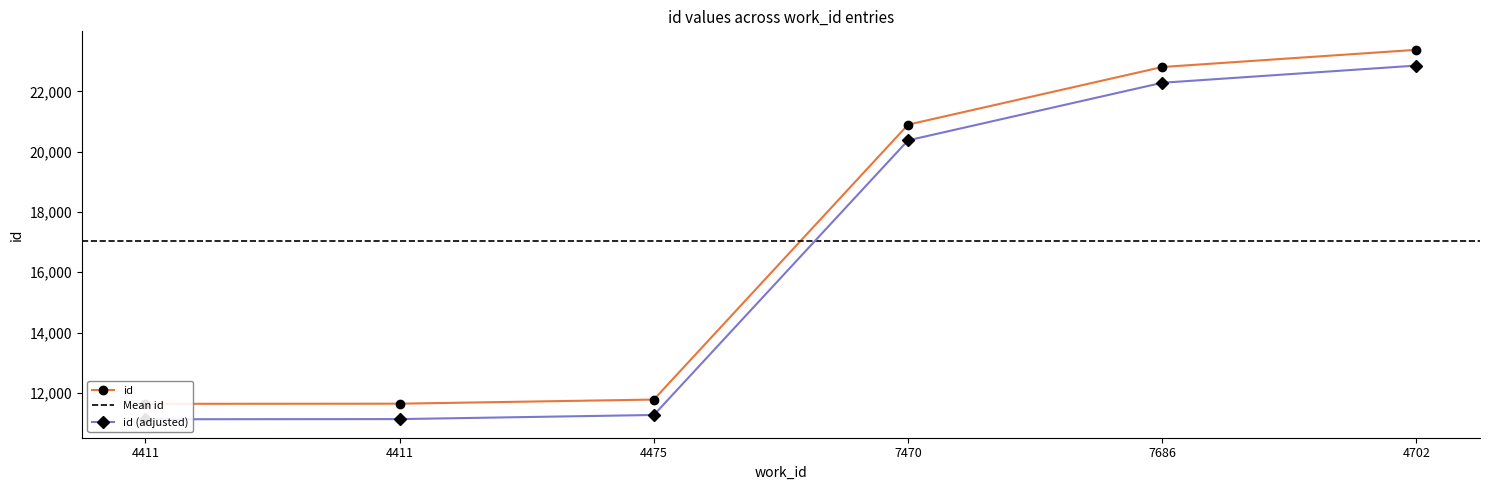

What is the label of the 3rd point from the right?

7470